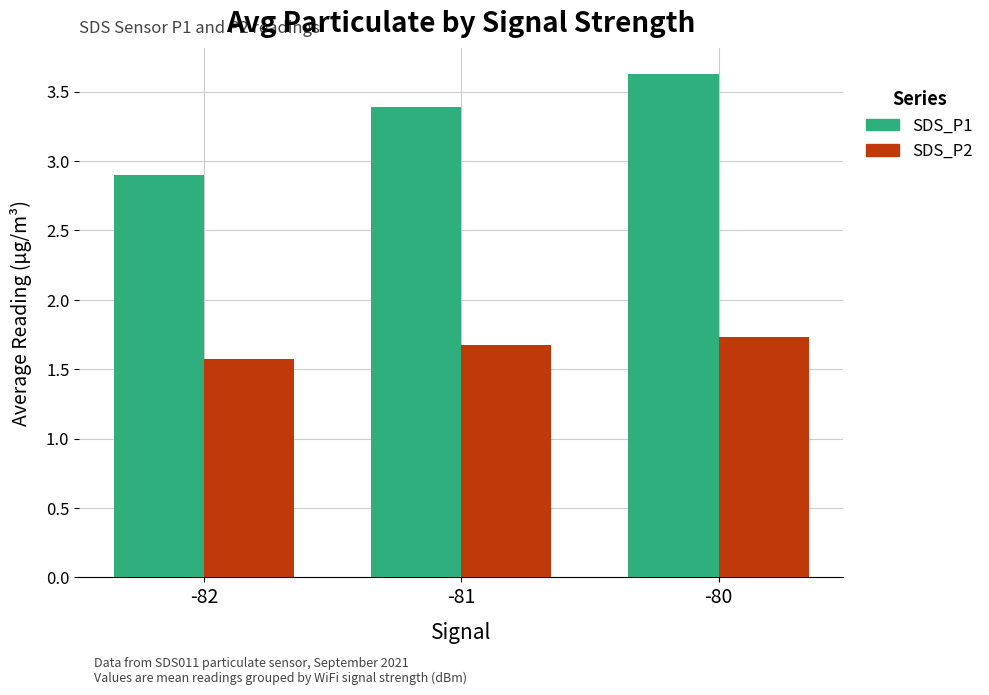

Where is SDS_P1 nearest to the value 3?

-82